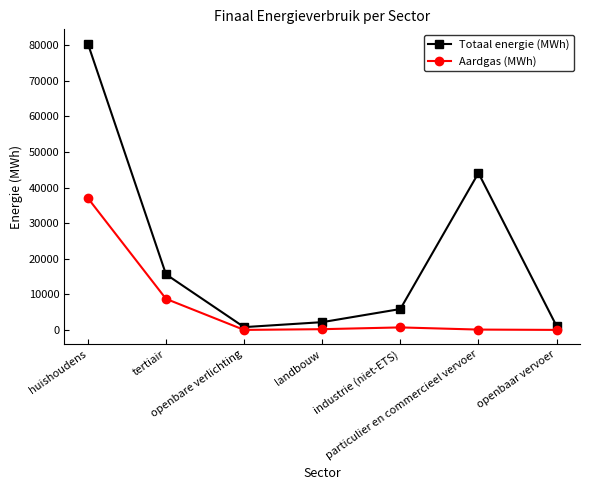

What is the label of the 3rd point from the left?

openbare verlichting